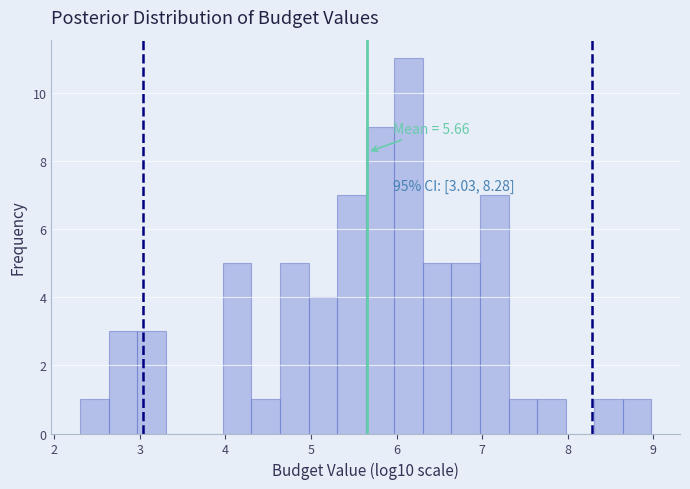

Around what value on the x-axis is the tallest bar? Give the approximate position of its centre, as read against the axis.

6.1